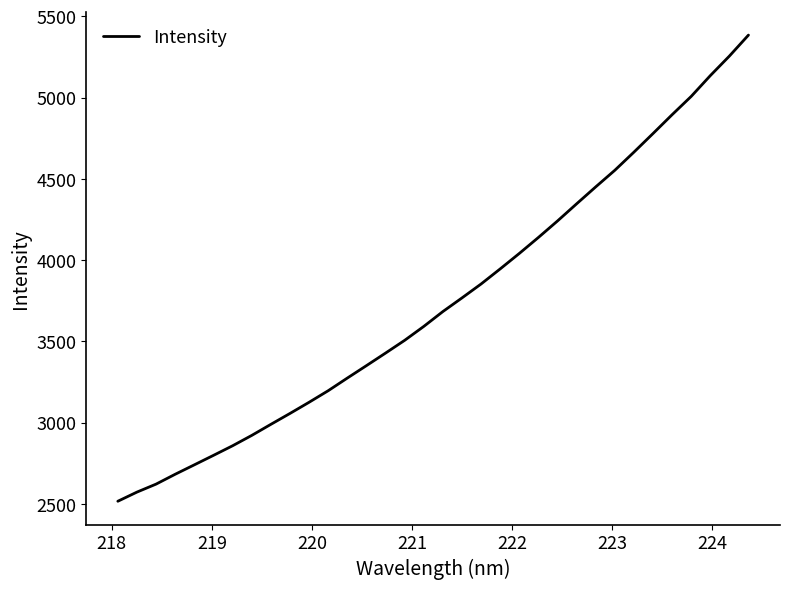

What is the difference between the maximum and minimum values?

2868.7